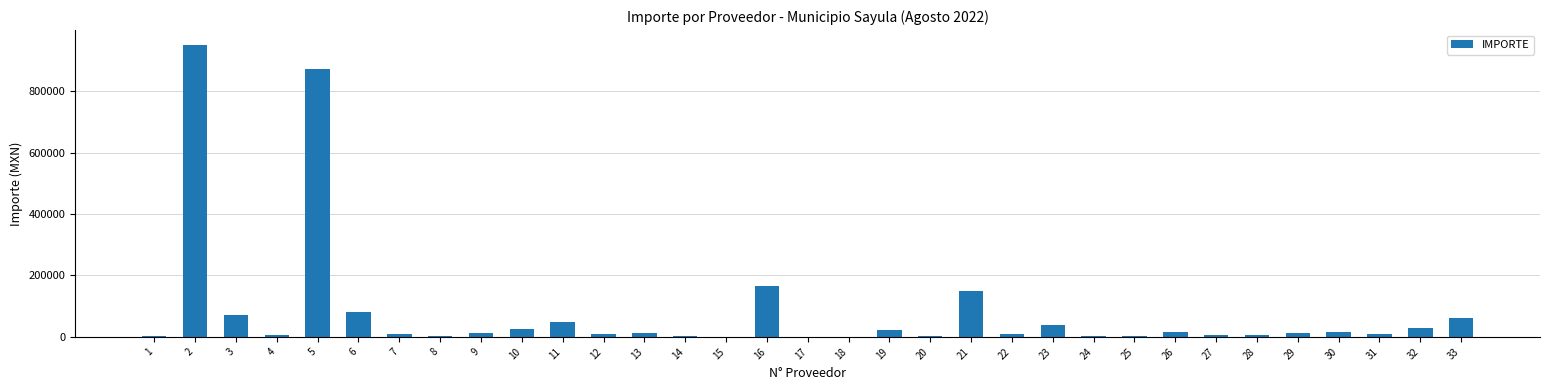

Does the chart contain stacked bars?

No